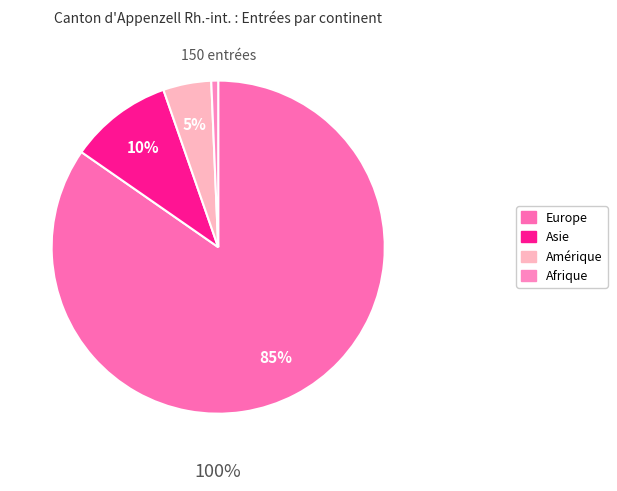

Is there a majority slice in this chart?

Yes